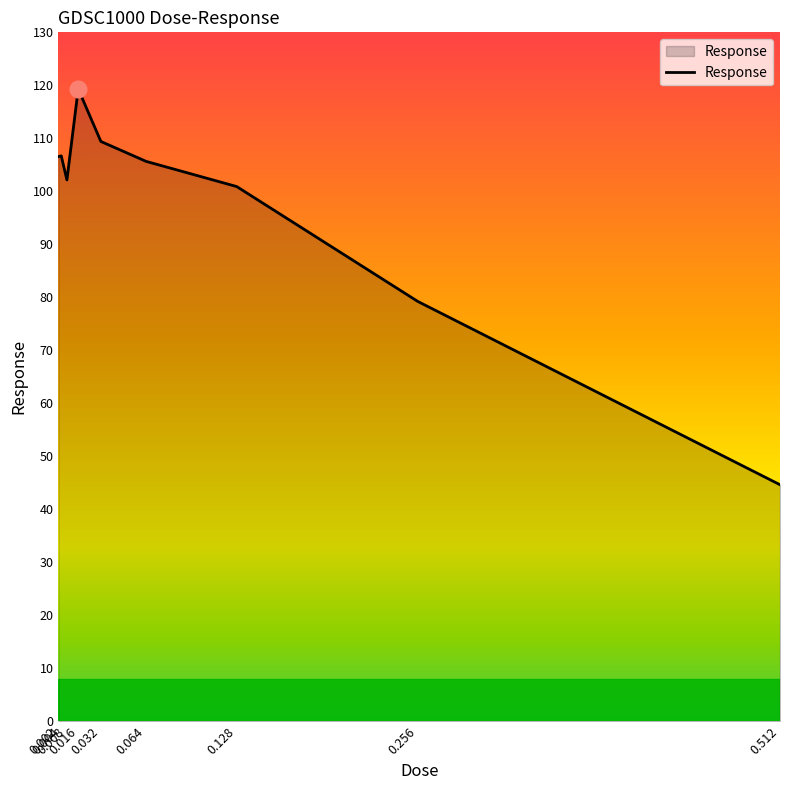

What is the smallest value displayed?

44.6